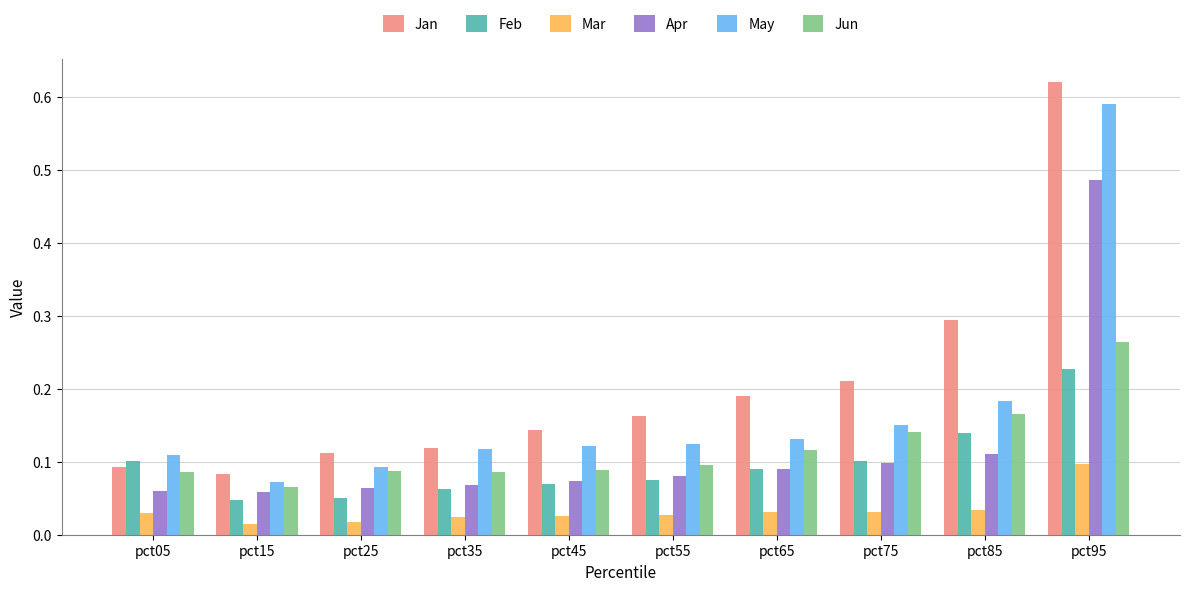

Rank the series by their maximum value, from highest to lowest.

Jan, May, Apr, Jun, Feb, Mar